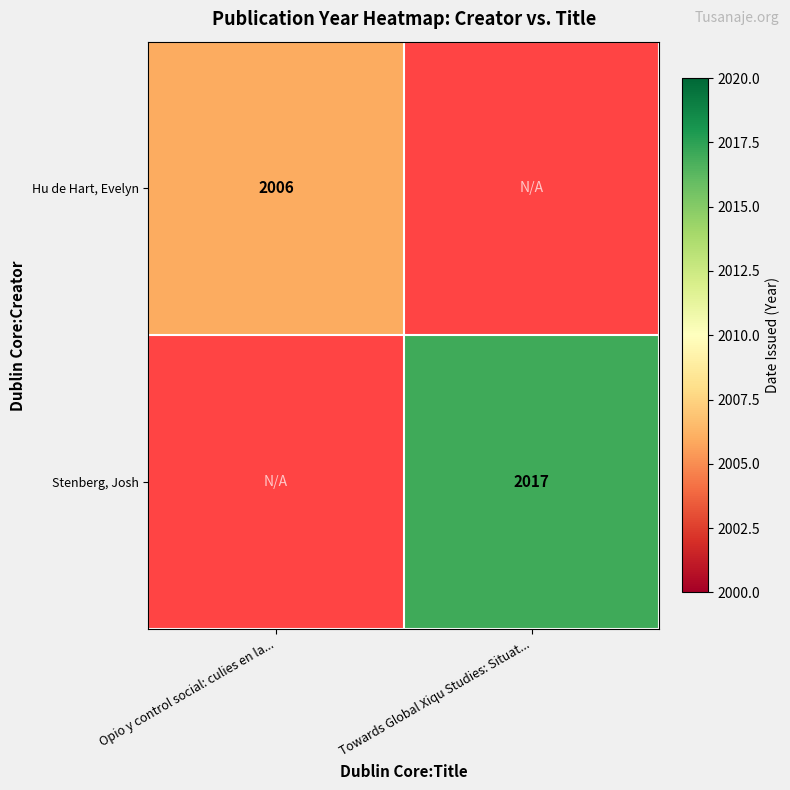

True or false: Hu de Hart, Evelyn has a value of 2006 at Opio y control social: culies en la....

True